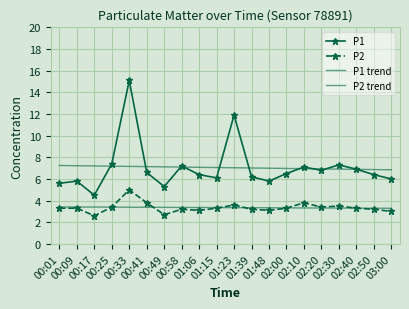

The value of P2 at 02:10 is 3.8. True or false?

True